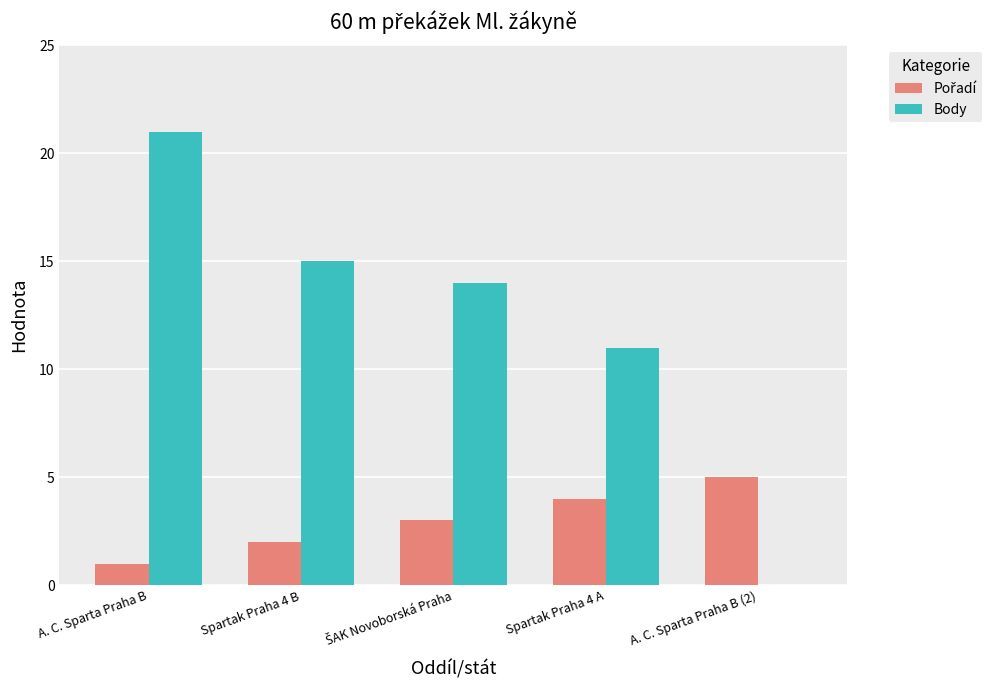

What is the difference between the Body values at Spartak Praha 4 B and Spartak Praha 4 A?

4